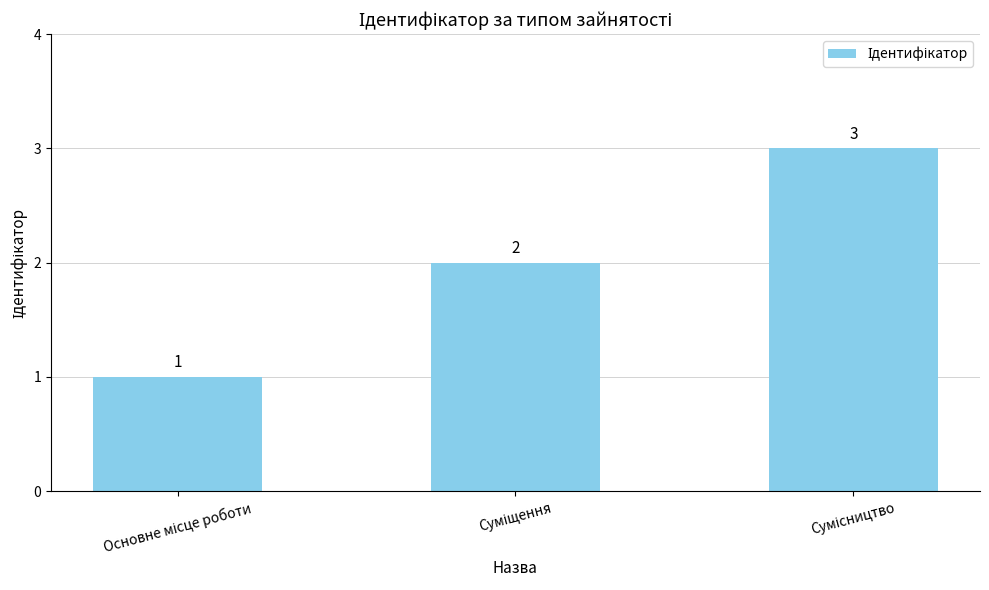

Reading left to right, what are all the values shown in this chart?

1	2	3